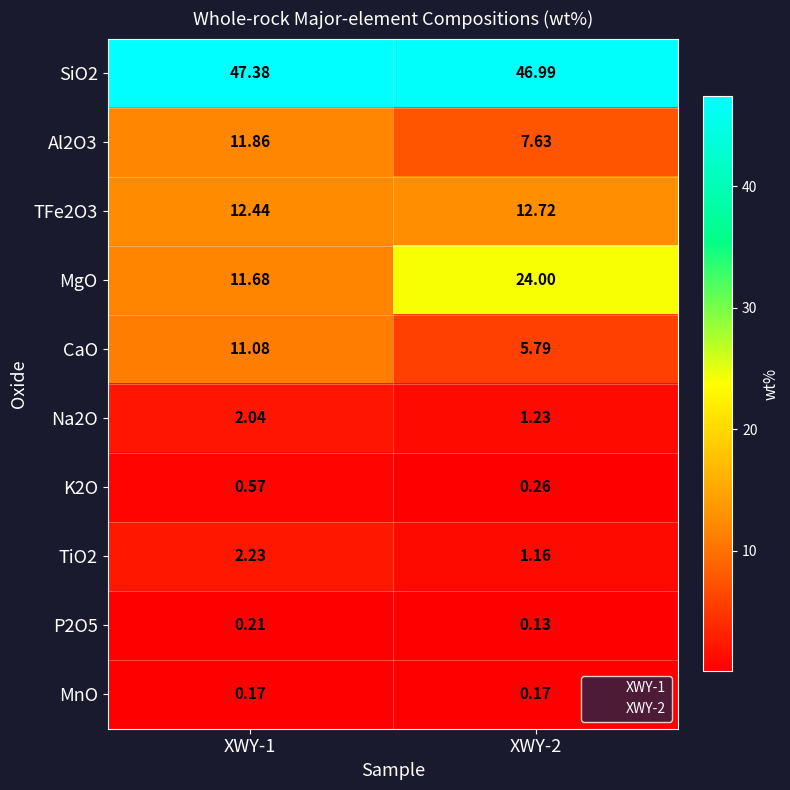

Which series has the largest range (max minus min)?

MgO